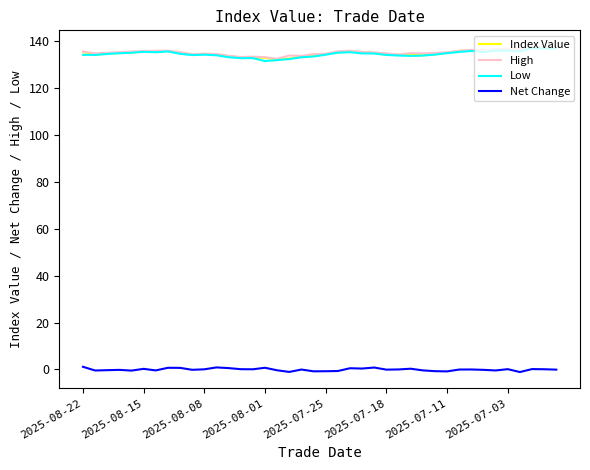

True or false: Net Change and Index Value intersect in this chart.

False